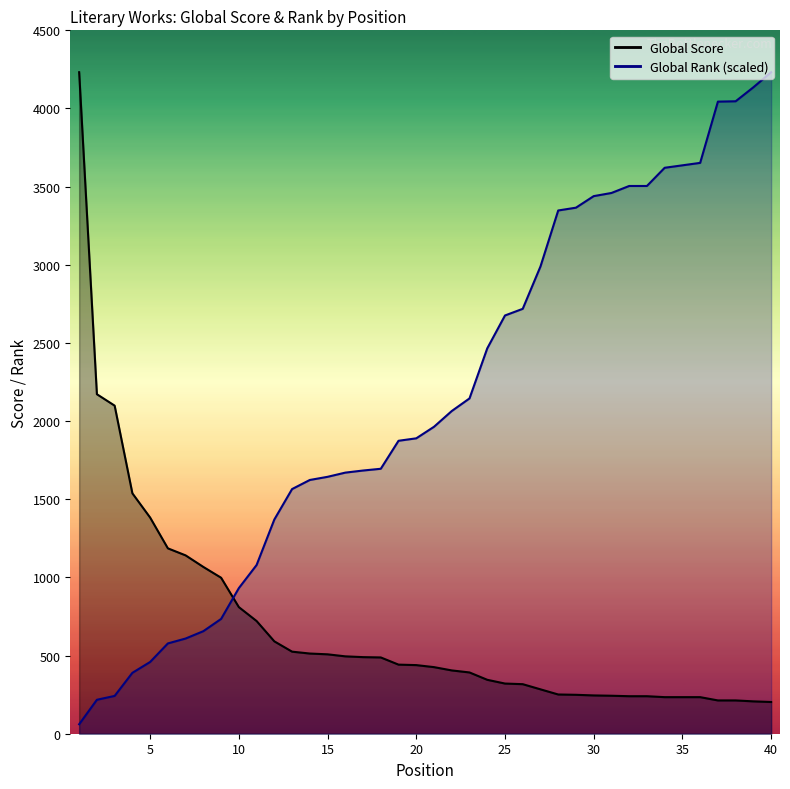

Which series ends up on top after the final intersection of Global Rank and Global Score?

Global Rank